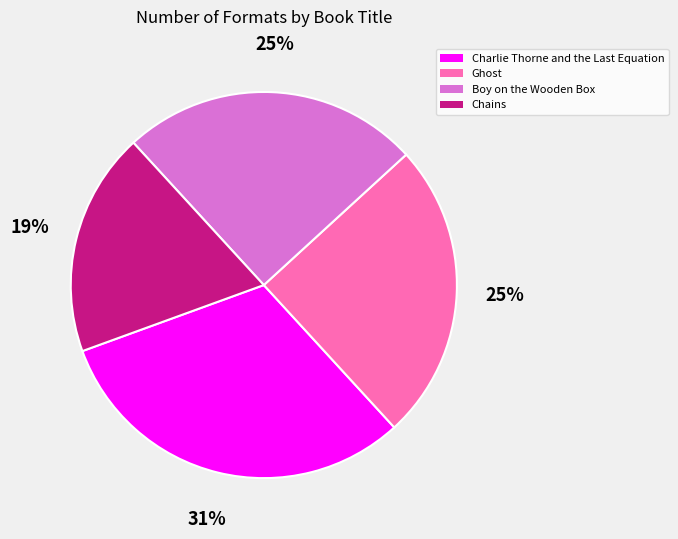

To the nearest percent, what is the average slice percentage?

25%